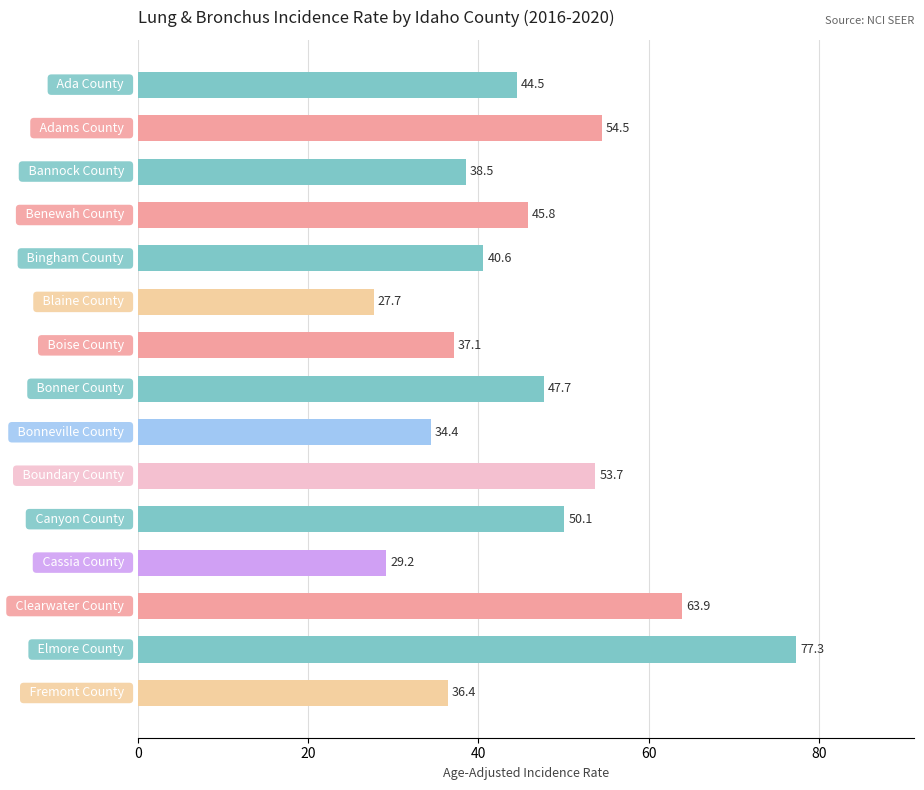

What is the difference between the second highest and second lowest values?

34.7